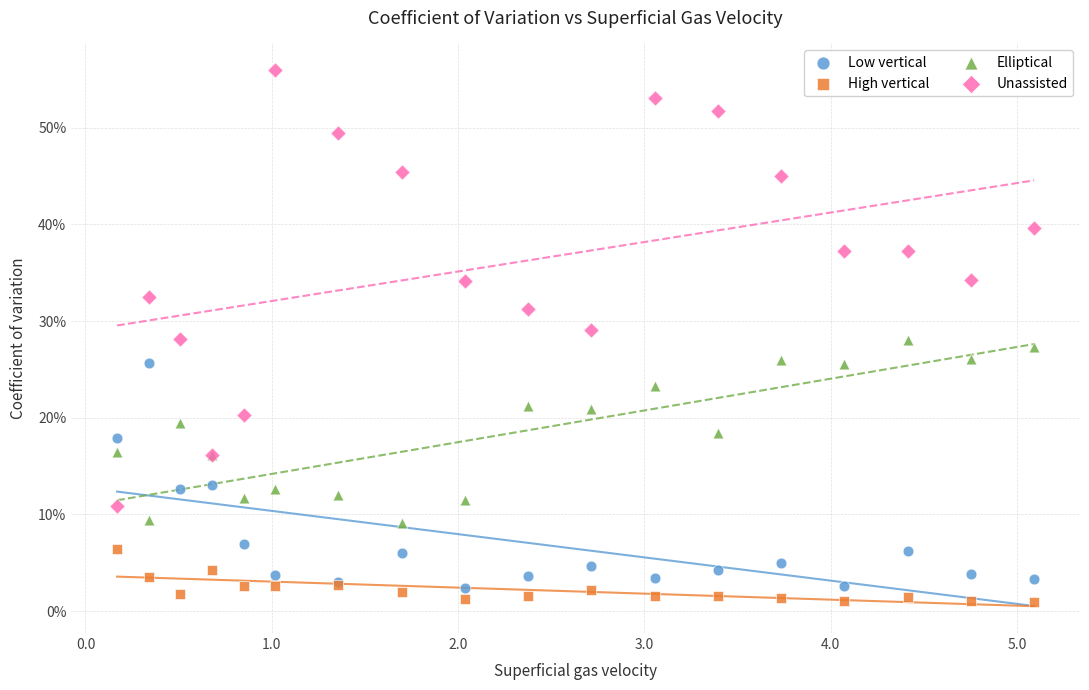

What are all the series names shown in the legend?

Low vertical, High vertical, Elliptical, Unassisted